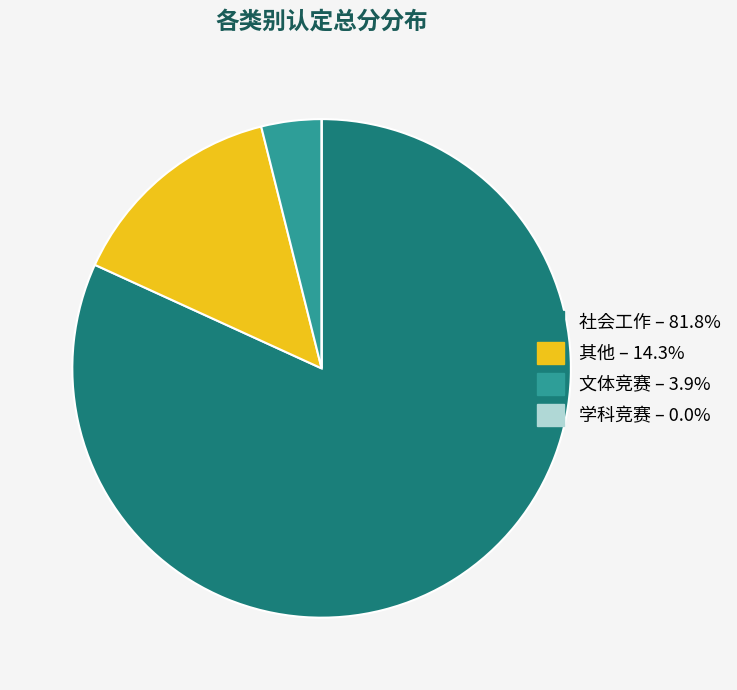

To the nearest percent, what is the difference between the largest and smallest slice percentages?

82%